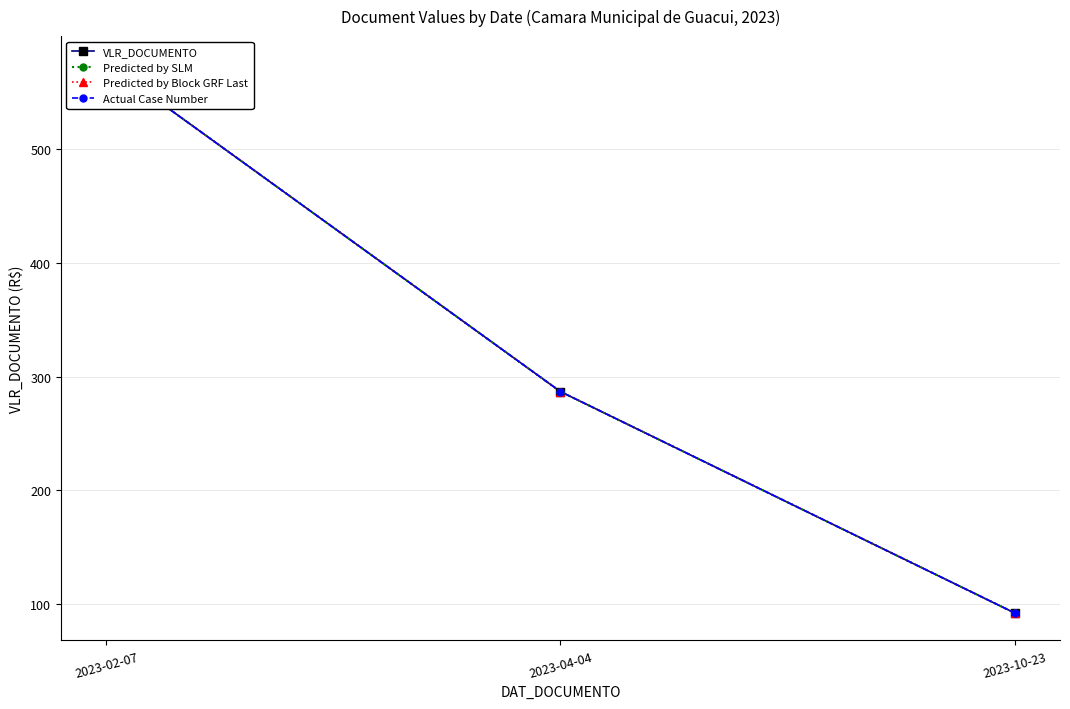

What is the minimum value for Actual Case Number?

92.5